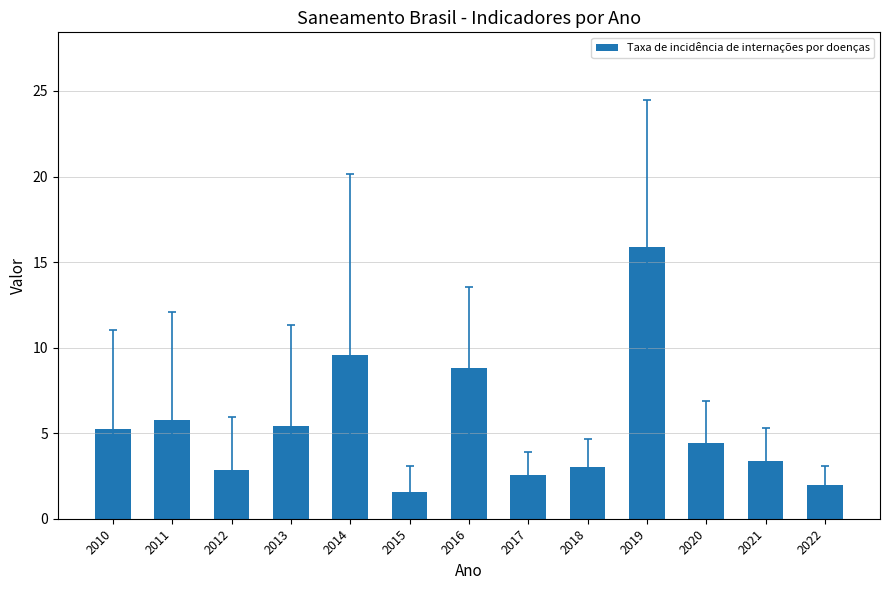

True or false: the data shows 2.0 at 2022.

True